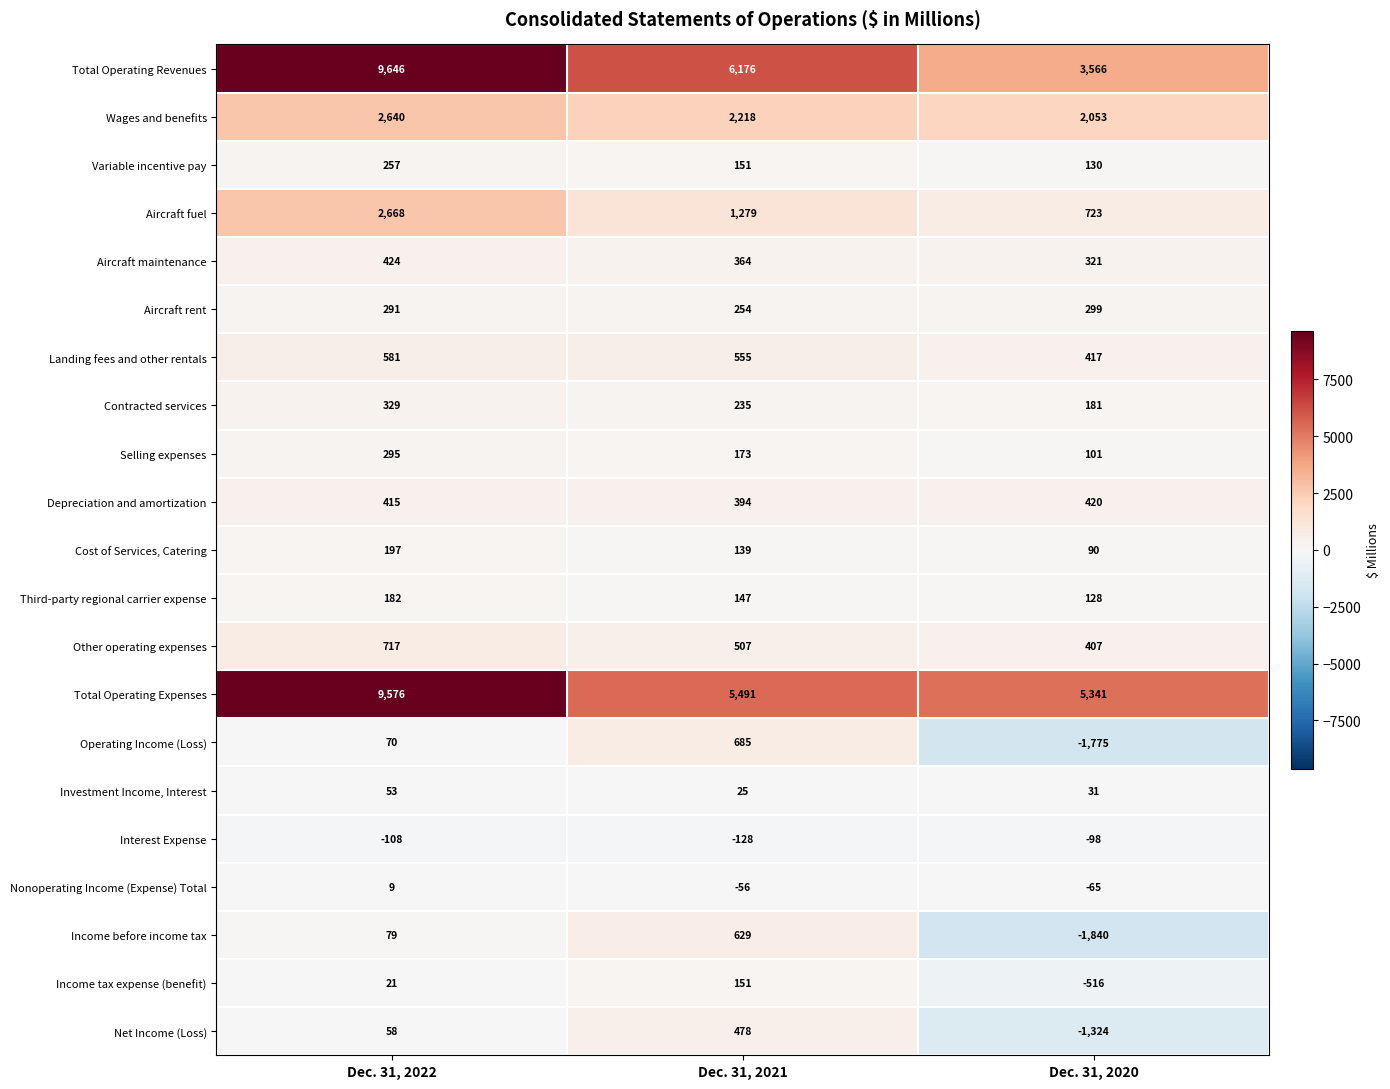

What is the difference between the maximum and second lowest values in the Variable incentive pay series?

106